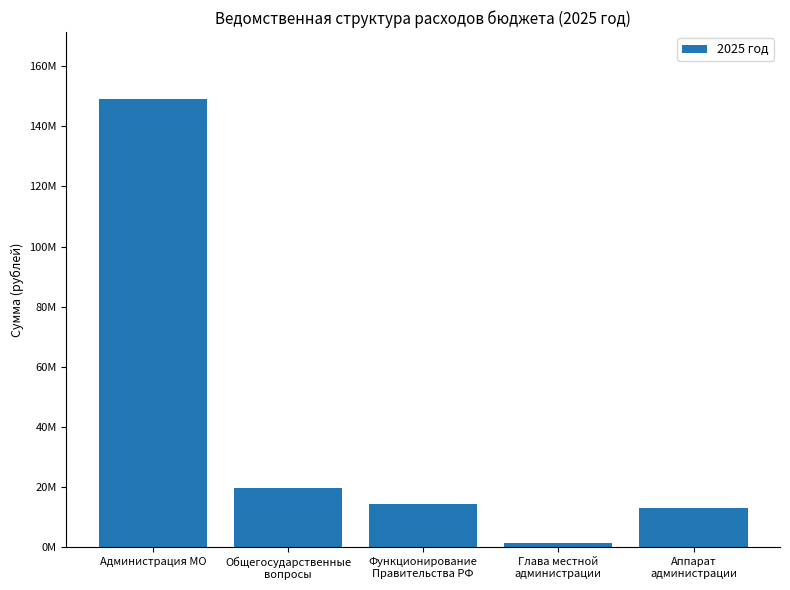

True or false: the data shows 13060997.8 at Аппарат
администрации.

True